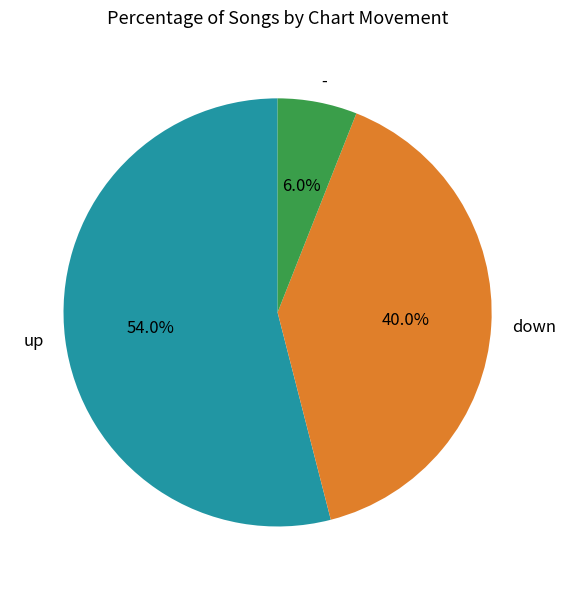

Approximately how many times larger is the value at up compared to -?

9.0